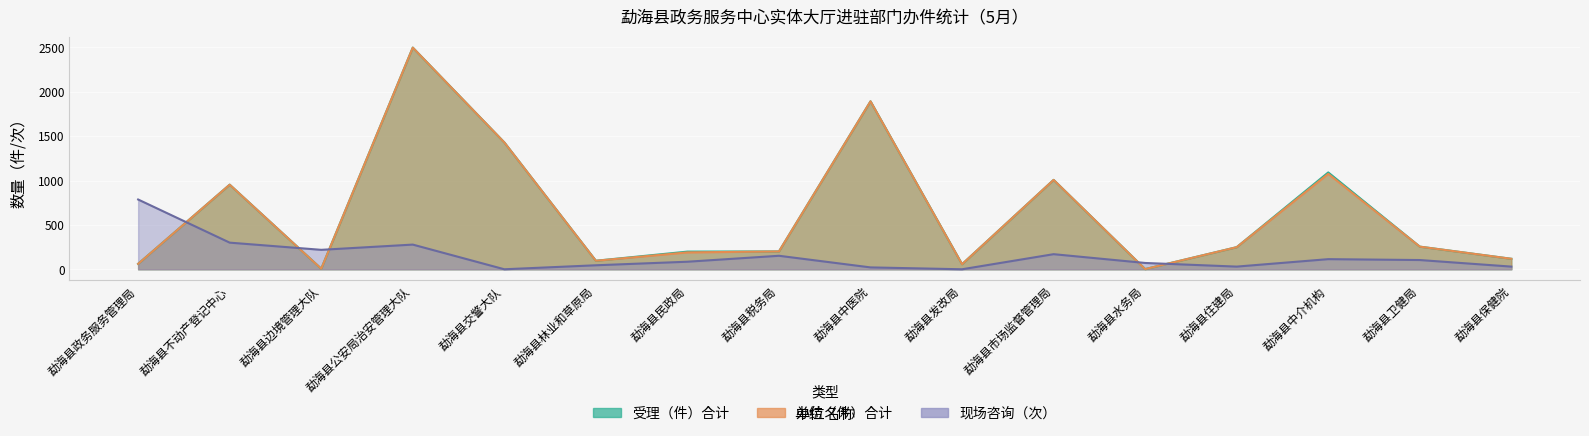

How many intersections are there between 受理（件）合计 and 现场咨询（次）?

5